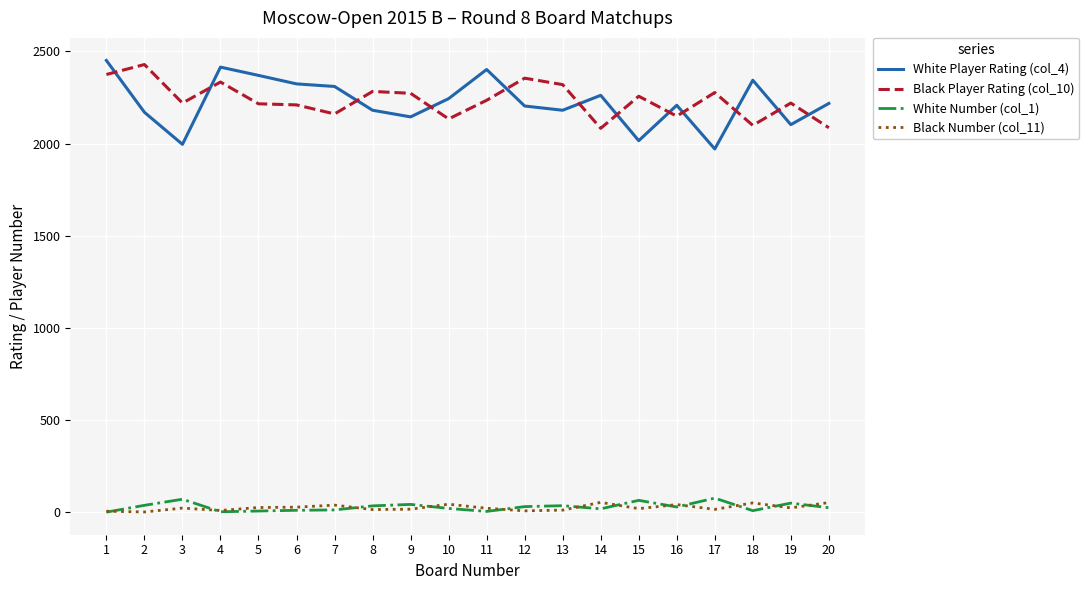

What is the maximum value for White Player Rating (col_4)?

2451